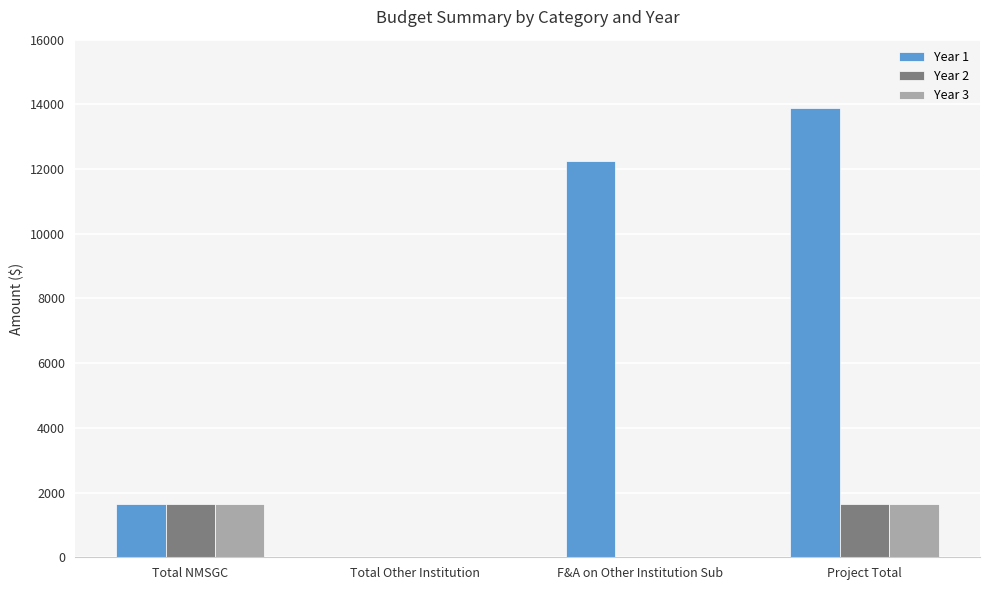

What is the greatest value displayed?

13889